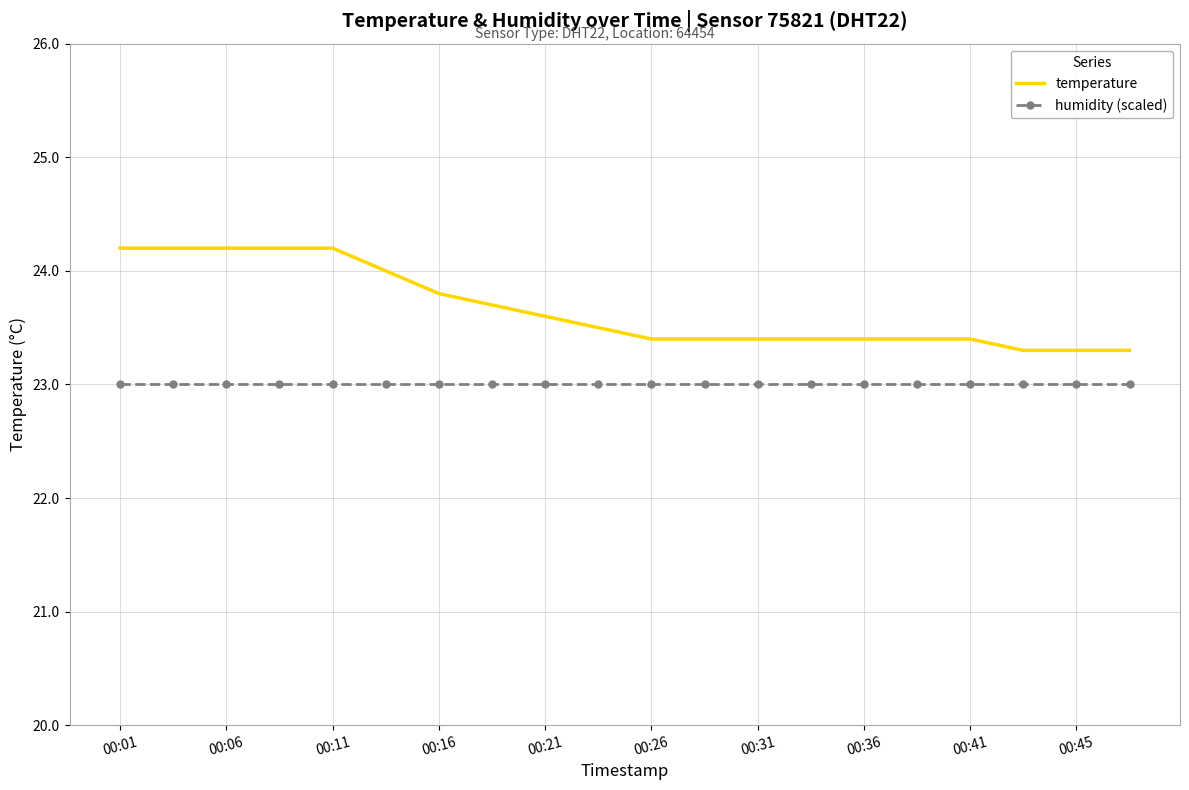

Which series has the widest spread of values?

temperature